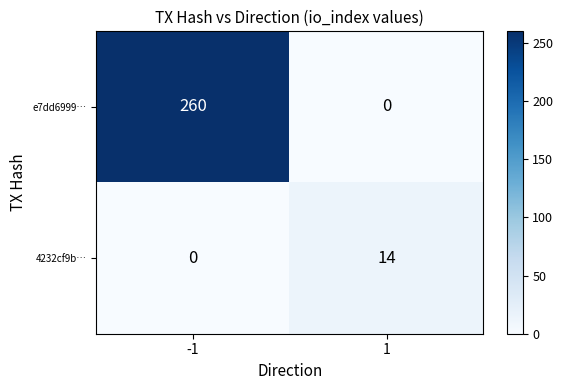

Which series has the largest total across all categories?

e7dd6999…